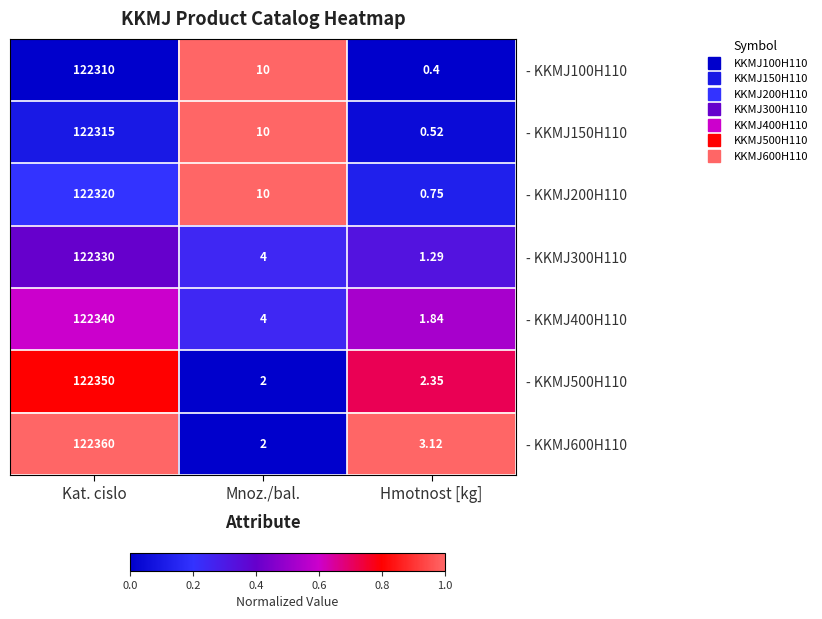

Where is - KKMJ300H110 nearest to the value 61165?

Mnoz./bal.